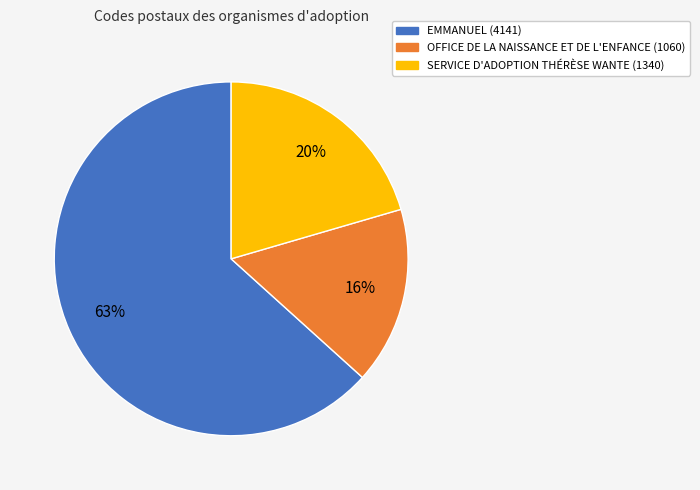

Count the number of slices in the pie.

3